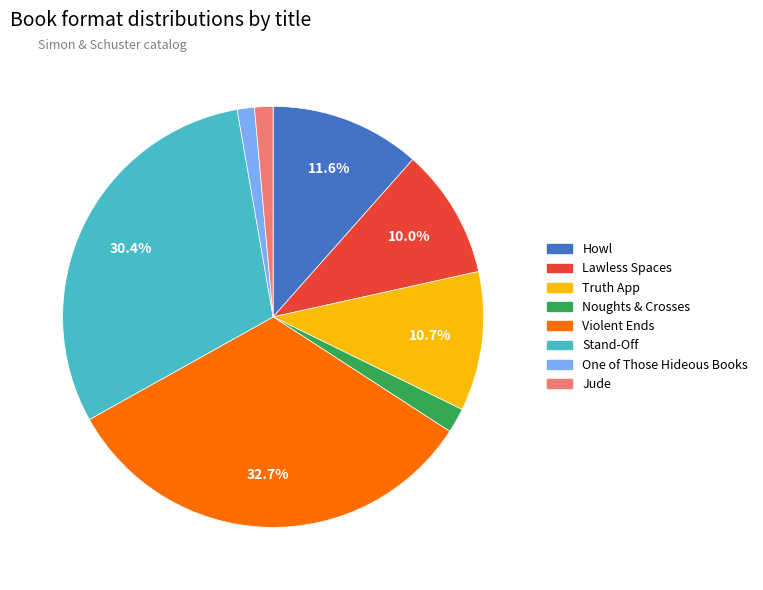

Which category has the biggest portion of the pie?

Violent Ends